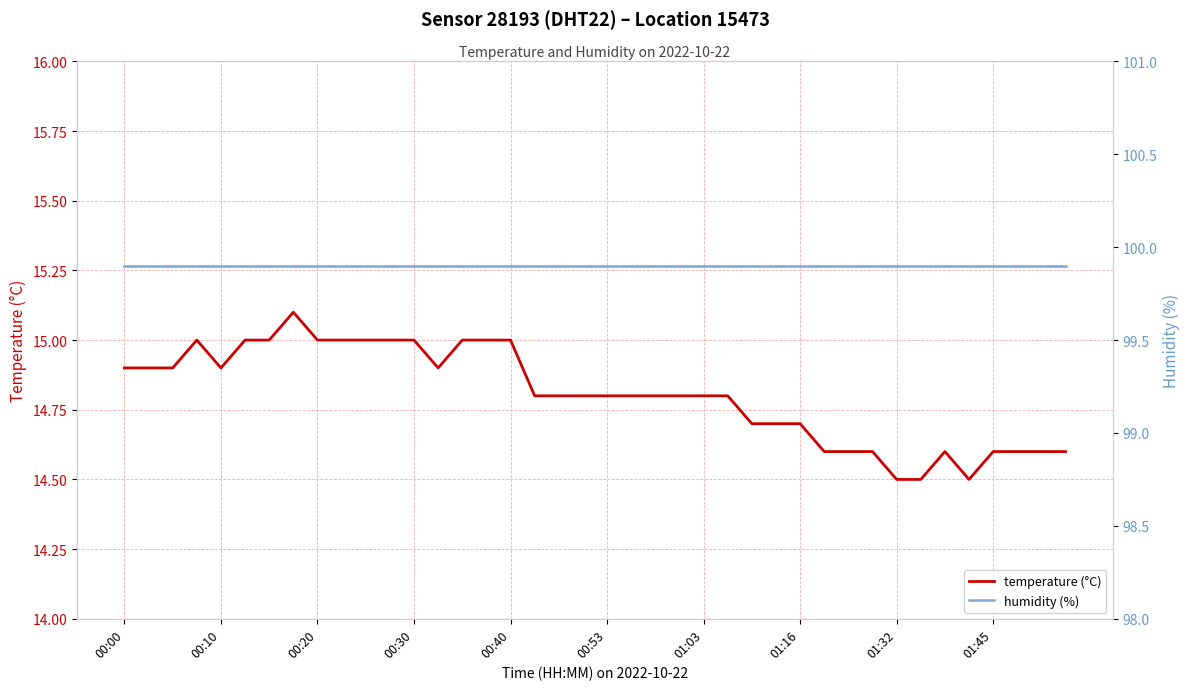

What is the lowest value of the temperature (°C) series?

14.5